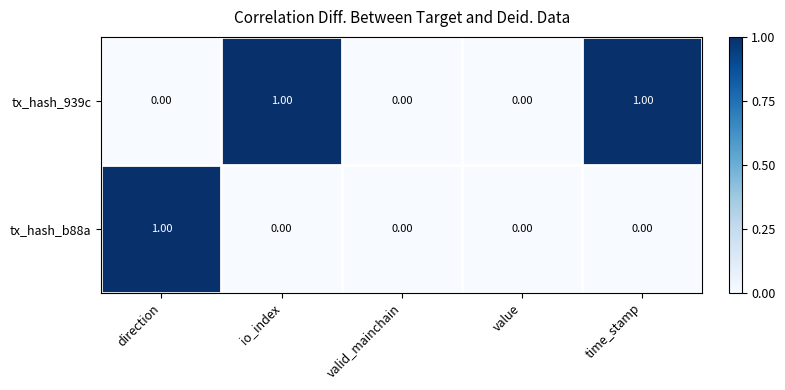

Is the value of tx_hash_b88a at direction greater than the value of tx_hash_939c at value?

Yes